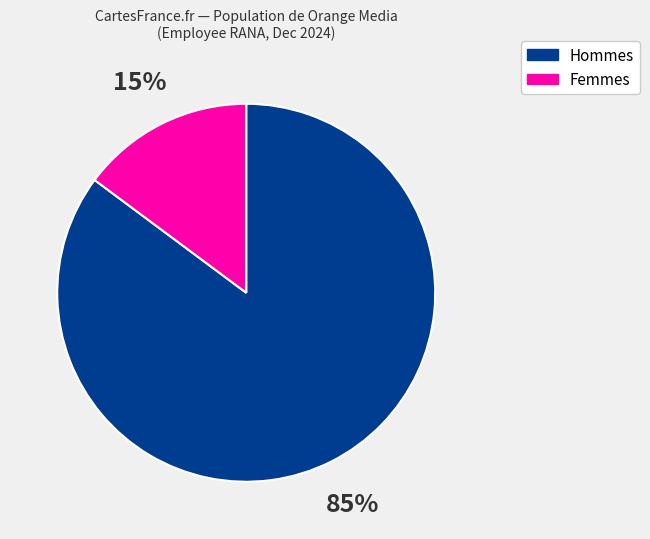

Does any single category account for the majority?

Yes